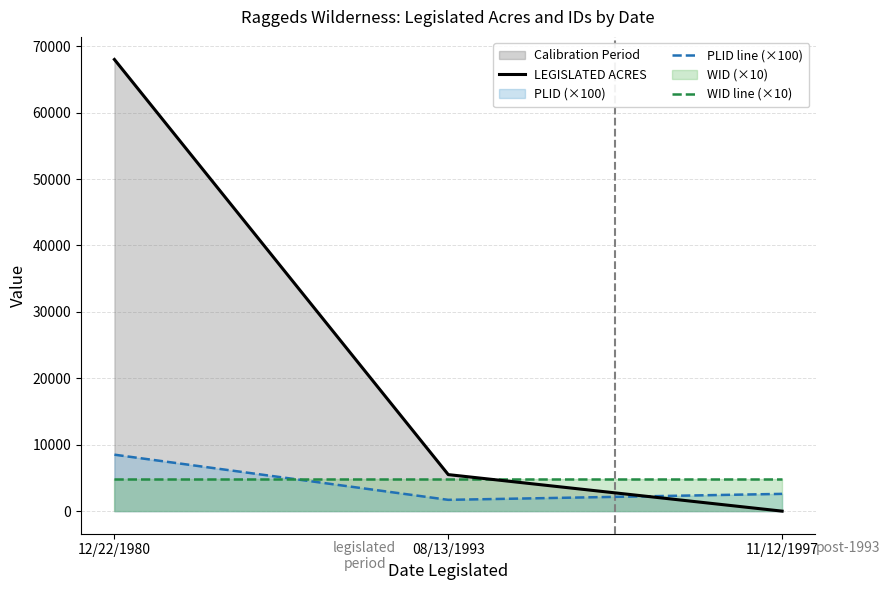

Reading left to right, transcribe all the data shown in this chart.

LEGISLATED ACRES: 68000	5500	0
PLID line (×100): 8500	1700	2600
WID line (×10): 4790	4790	4790